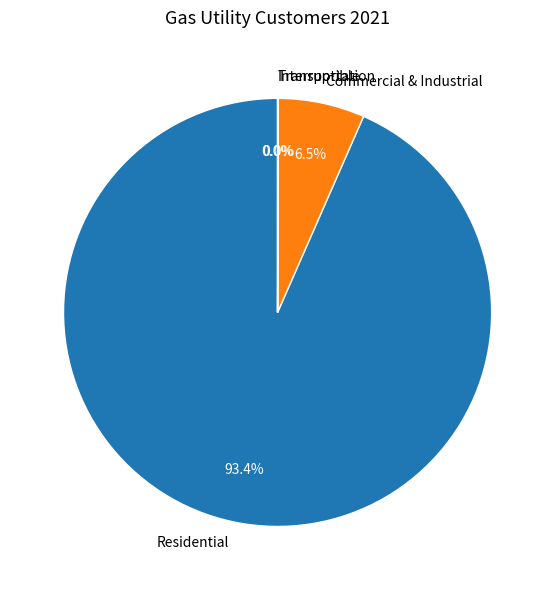

Is there a majority slice in this chart?

Yes